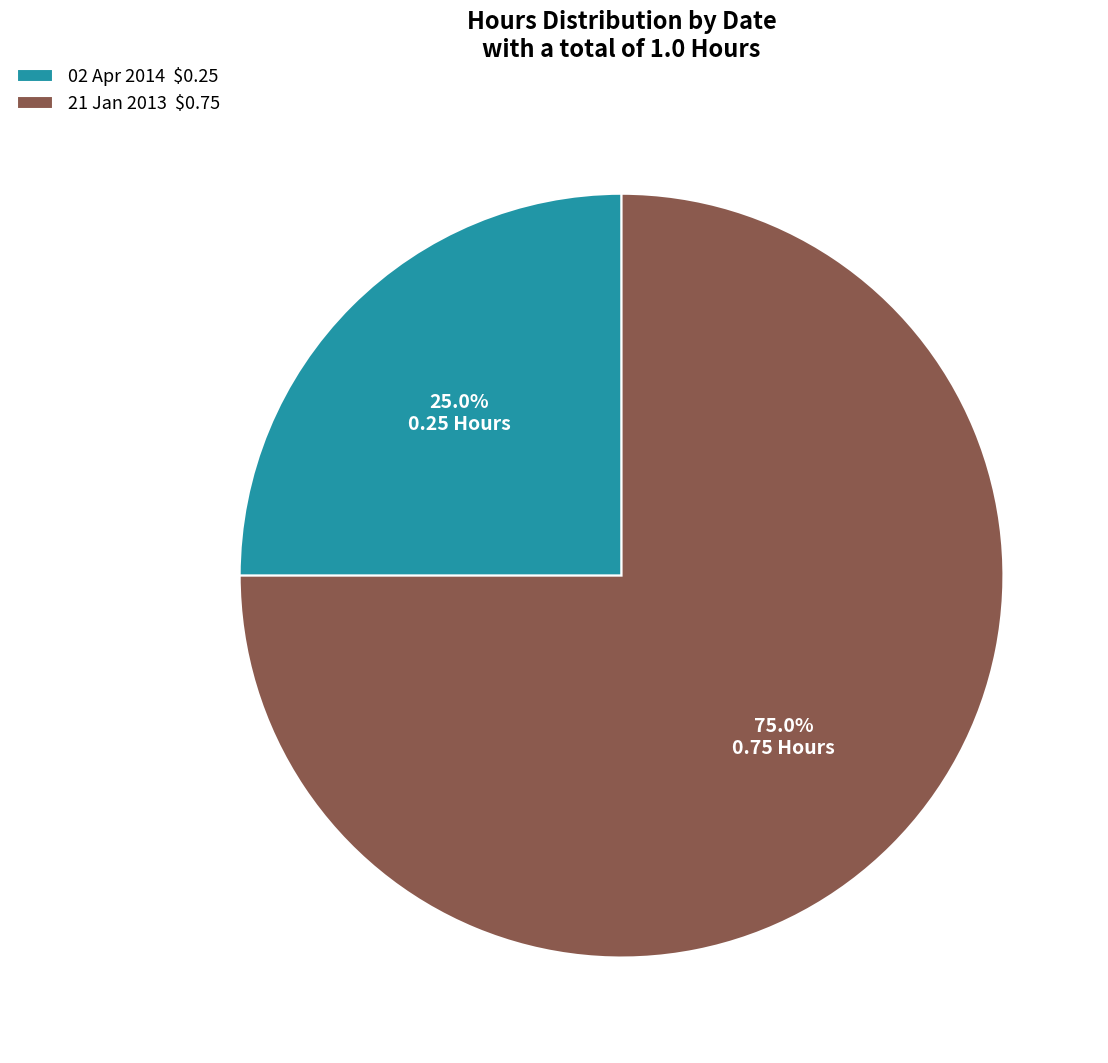

Which slice is the largest?

21 Jan 2013